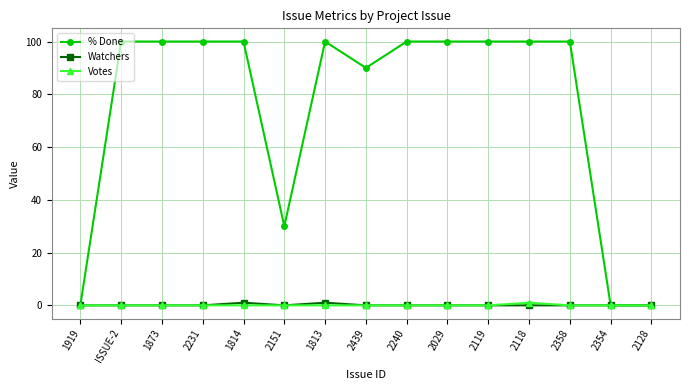

Which series has the largest range (max minus min)?

% Done